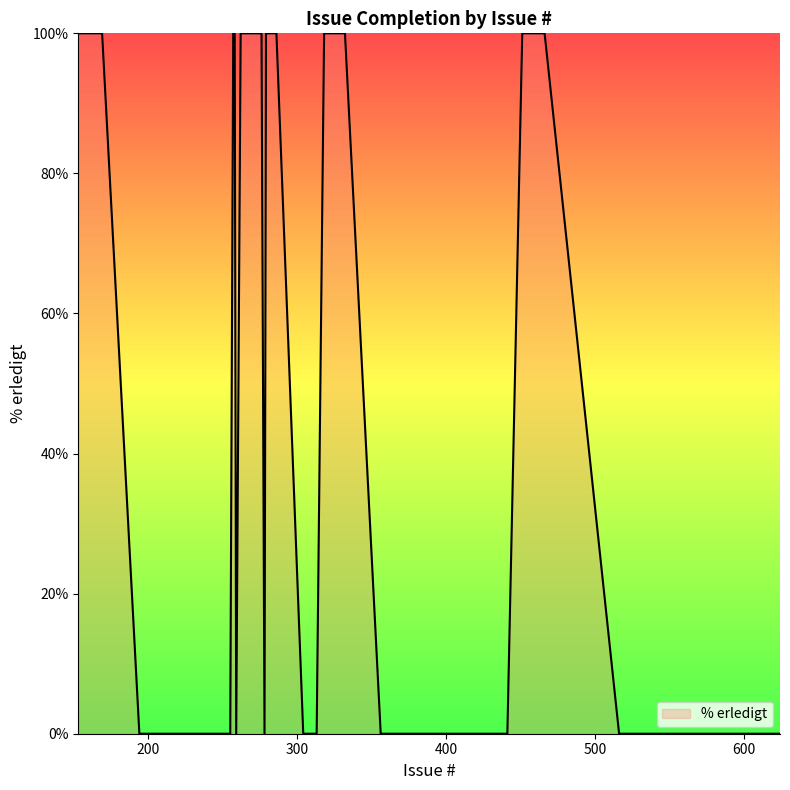

What is the difference between the maximum and minimum values?

100